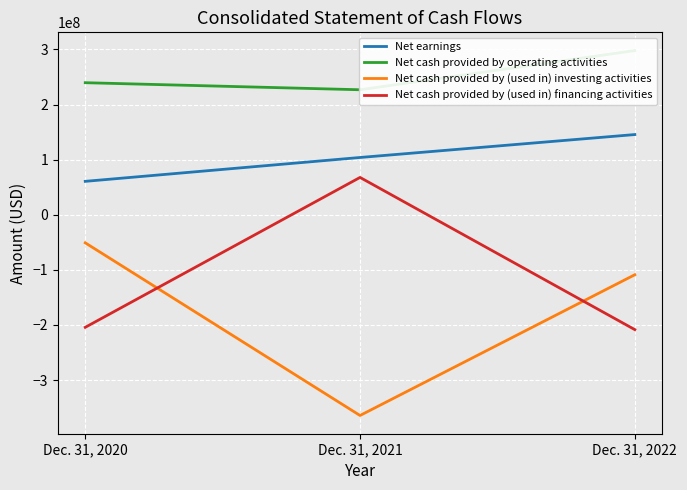

At which label does Net cash provided by operating activities reach its peak?

Dec. 31, 2022